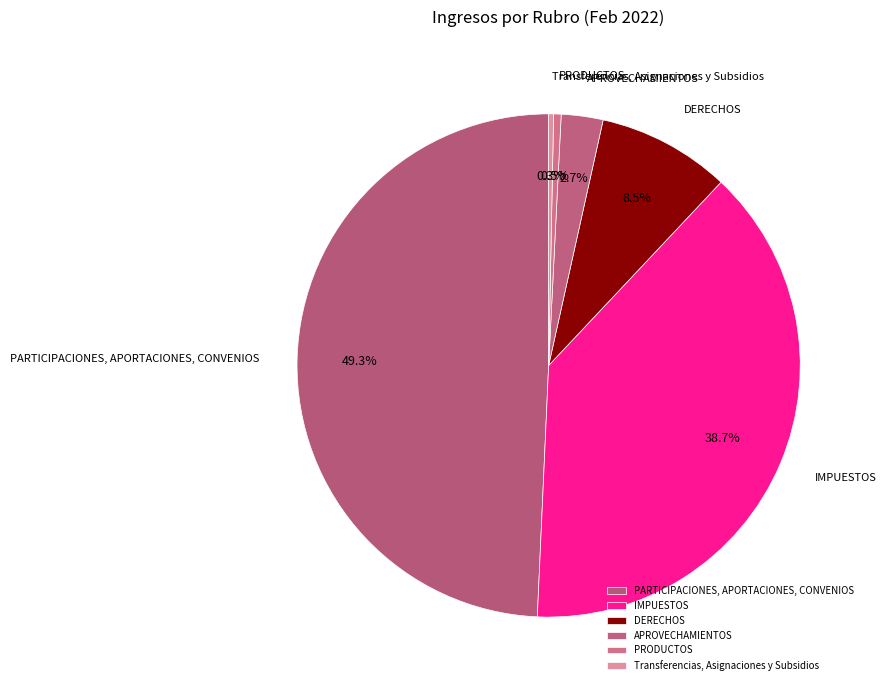

To the nearest percent, what is the difference between the PARTICIPACIONES, APORTACIONES, CONVENIOS and IMPUESTOS slice percentages?

11%